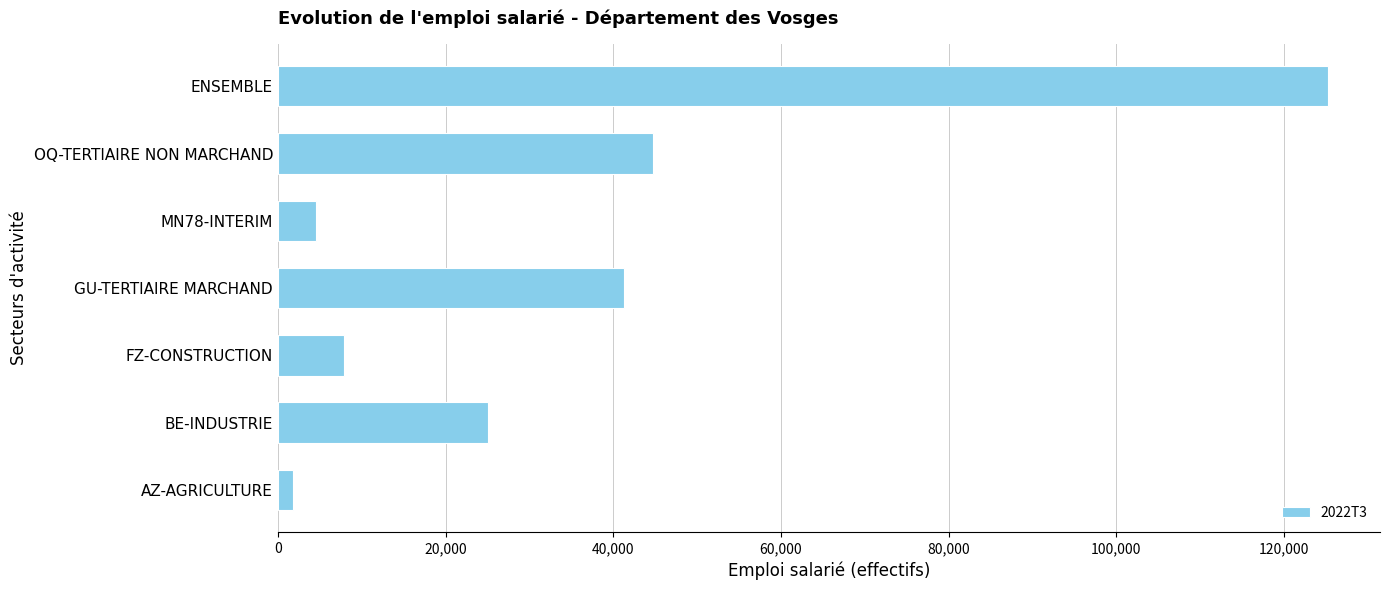

What is the minimum value shown in the chart?

1824.9